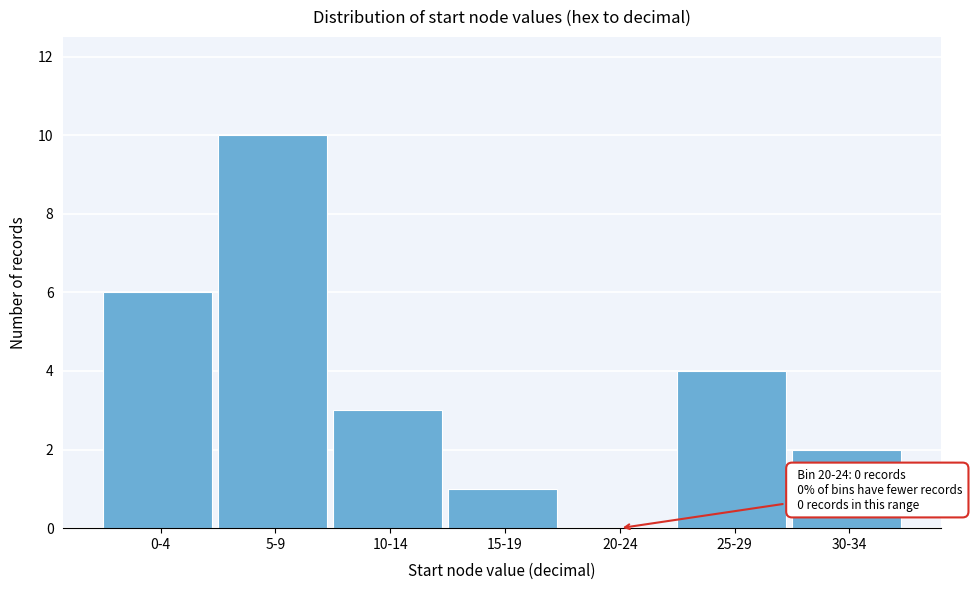

Reading right to left, transcribe all the data shown in this chart.

30-34=2	25-29=4	20-24=0	15-19=1	10-14=3	5-9=10	0-4=6